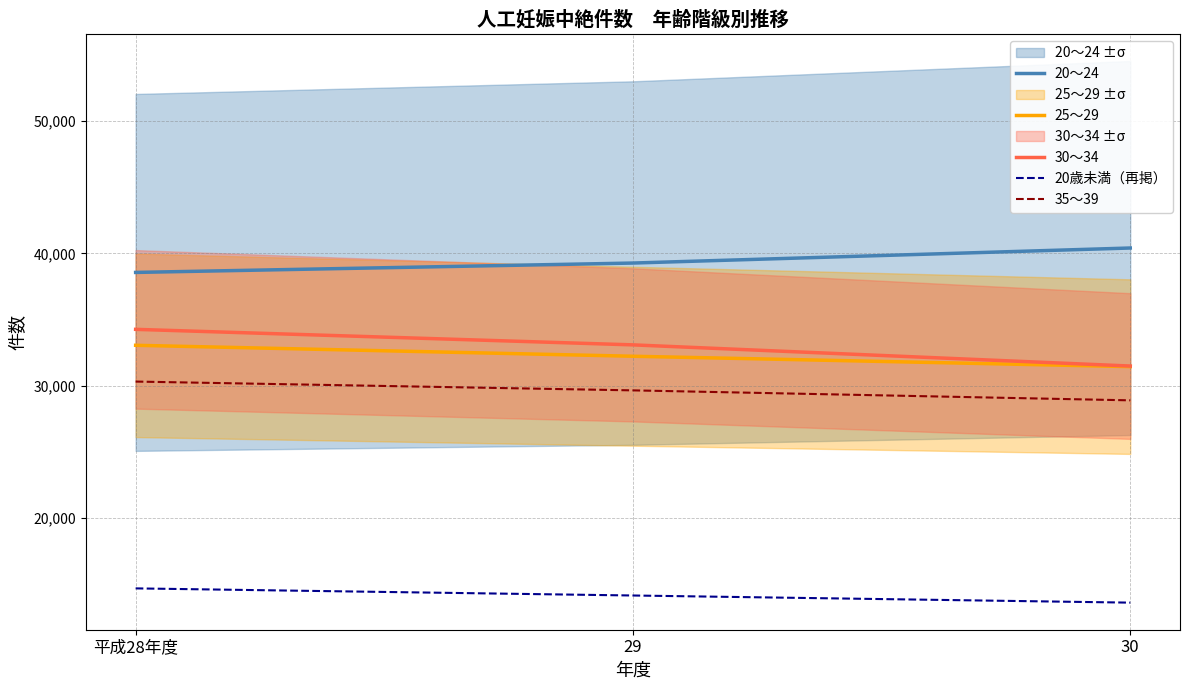

What are all the series names shown in the legend?

20～24, 25～29, 30～34, 20歳未満（再掲）, 35～39